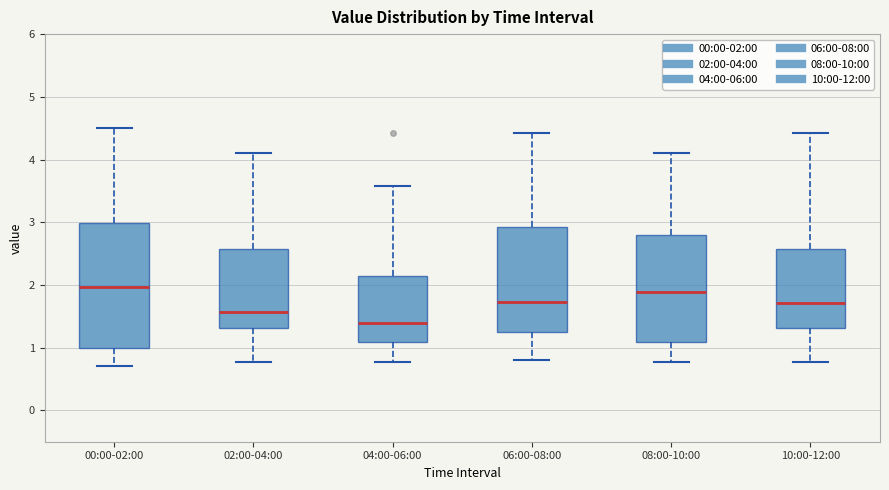

Reading left to right, transcribe this box plot: for each box, give where its median line is, the range the box spans, and where its two whiskers end, as read against the y-axis. The values are not printed on the chart, so give them approximately, as read against the axis.

00:00-02:00: median 2.0, box 1.0 to 3.0, whiskers 0.7 to 4.5
02:00-04:00: median 1.6, box 1.3 to 2.6, whiskers 0.8 to 4.1
04:00-06:00: median 1.4, box 1.1 to 2.1, whiskers 0.8 to 3.6
06:00-08:00: median 1.7, box 1.3 to 2.9, whiskers 0.8 to 4.4
08:00-10:00: median 1.9, box 1.1 to 2.8, whiskers 0.8 to 4.1
10:00-12:00: median 1.7, box 1.3 to 2.6, whiskers 0.8 to 4.4